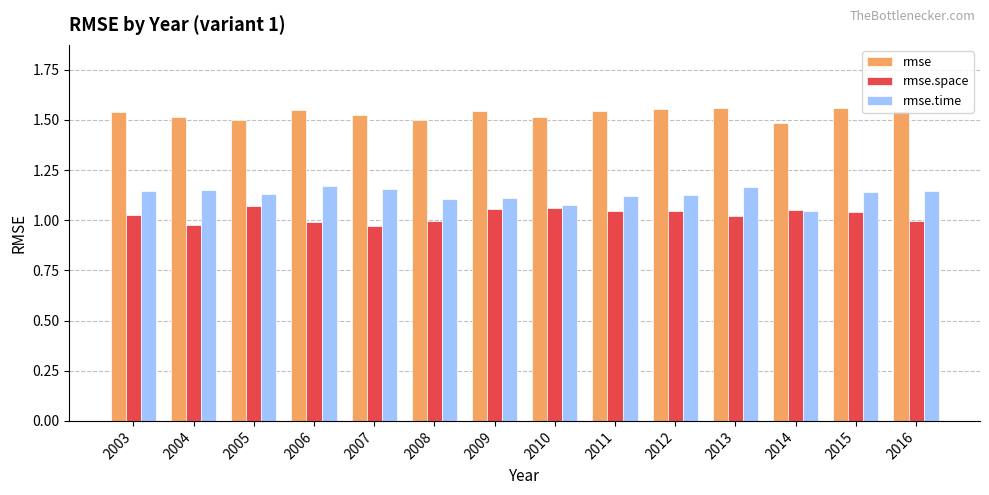

What is the sum of the rmse values at 2003 and 2005?

3.0